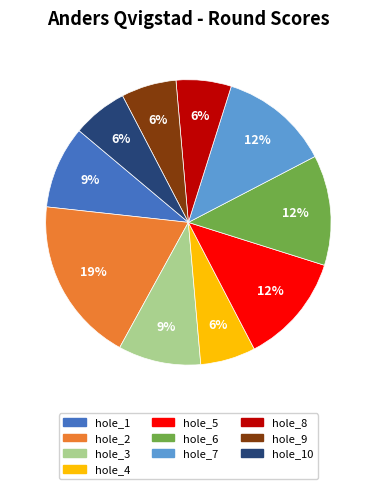

The hole_2 slice represents 12% of the pie. True or false?

False